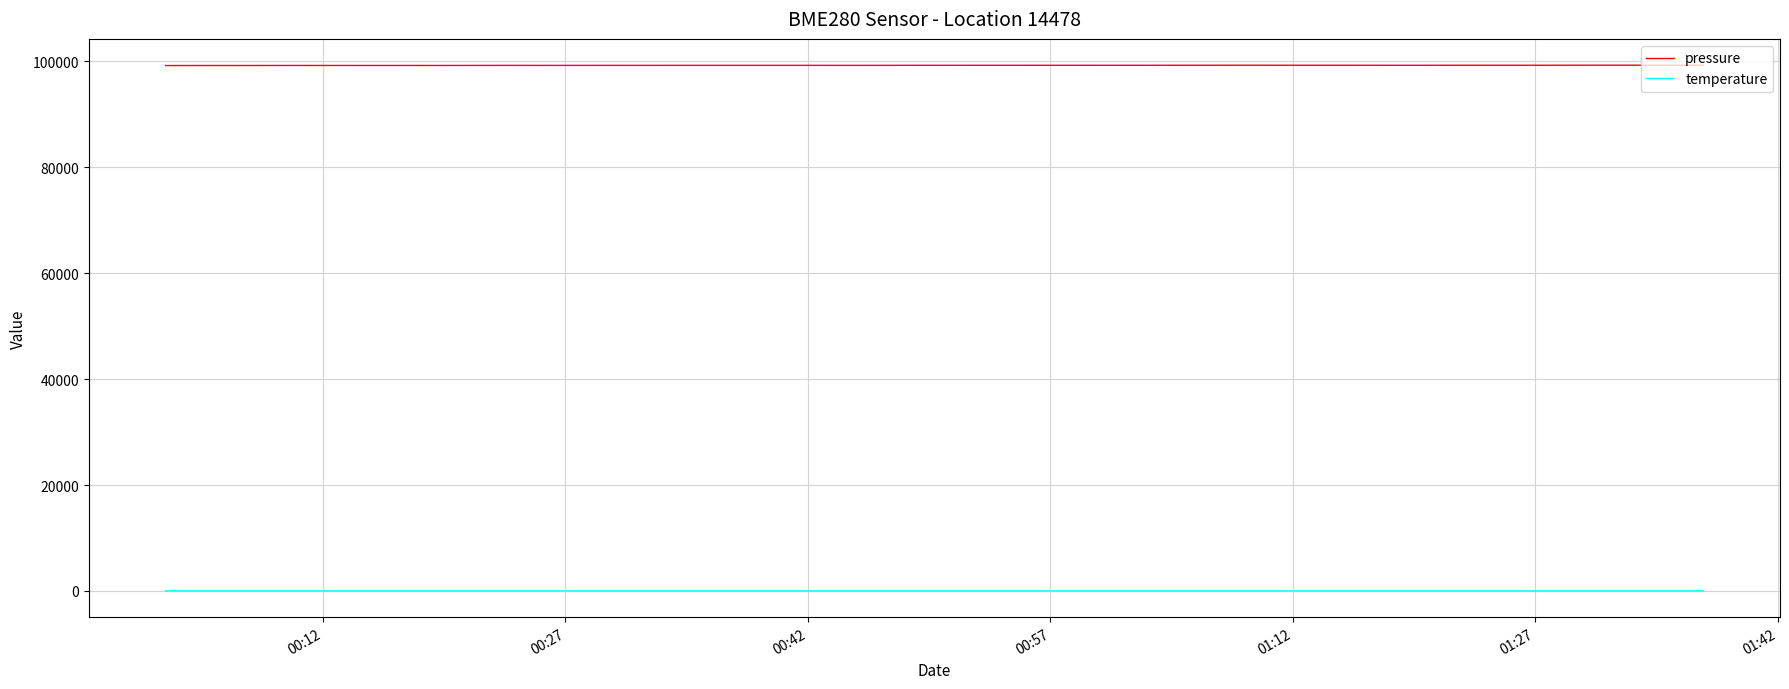

What is the minimum value shown in the chart?

9.1